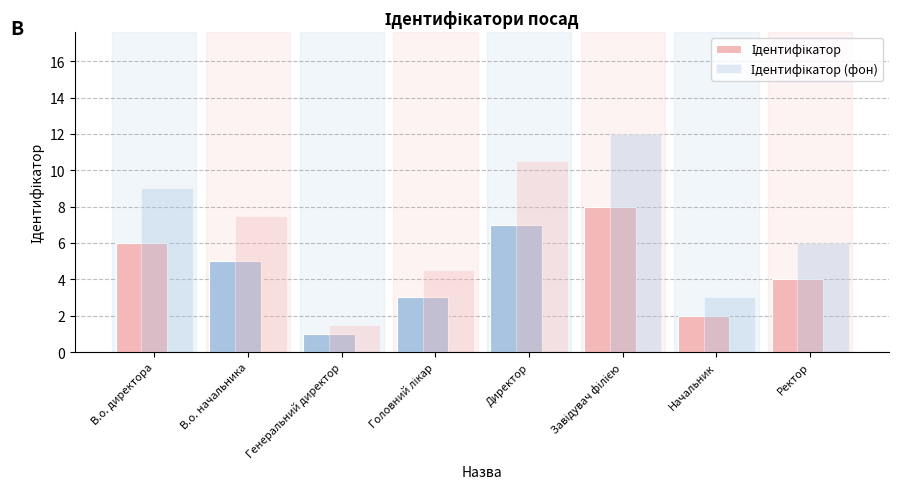

What is the value of the Ідентифікатор (фон) bar at the 2nd from the left?

7.5